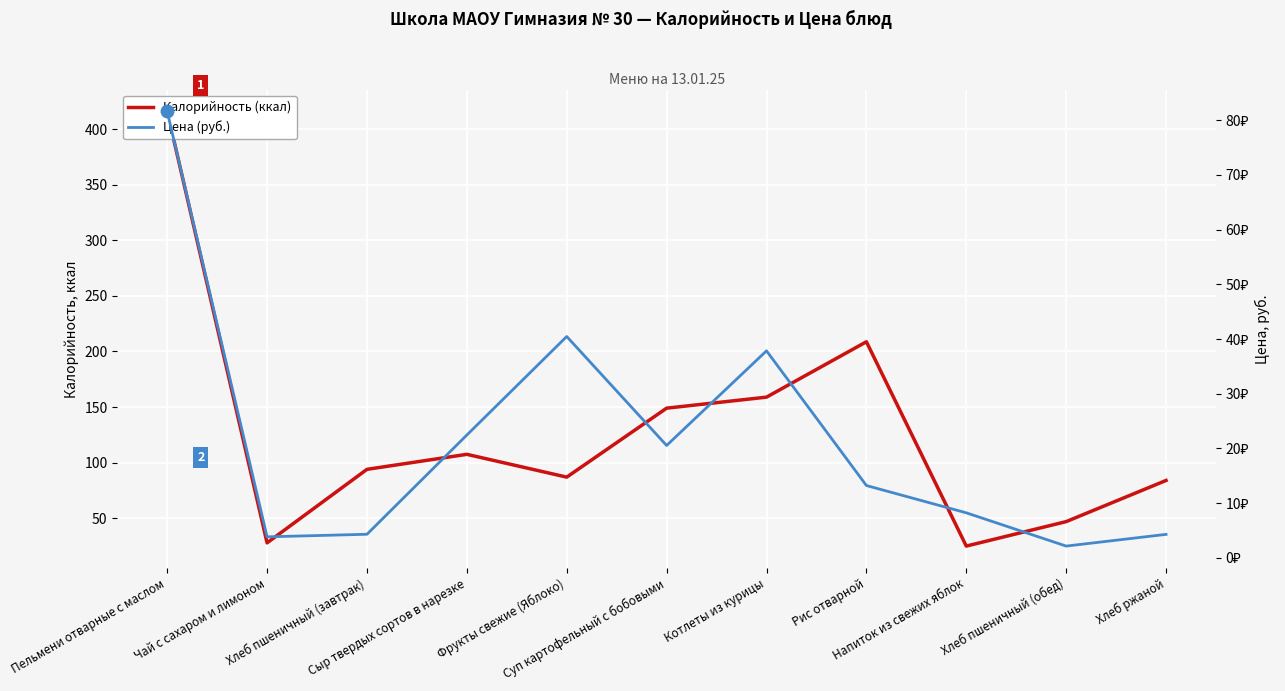

The value of Цена (руб.) at Фрукты свежие (Яблоко) is 40.5. True or false?

True